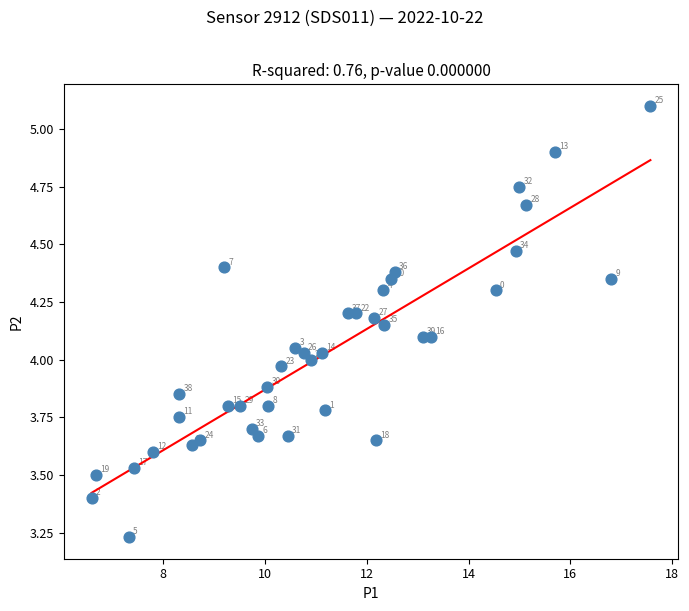

What is the range of X values (max minus min)?

11.0